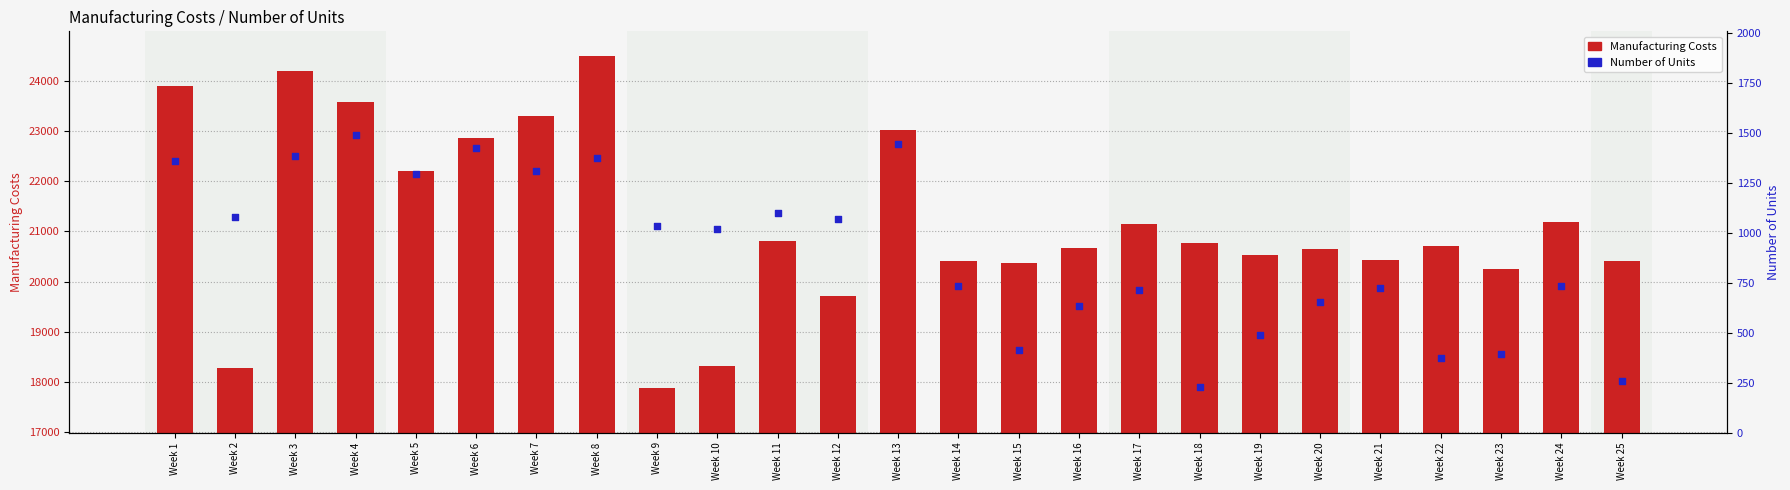

What are all the series names shown in the legend?

Manufacturing Costs, Number of Units